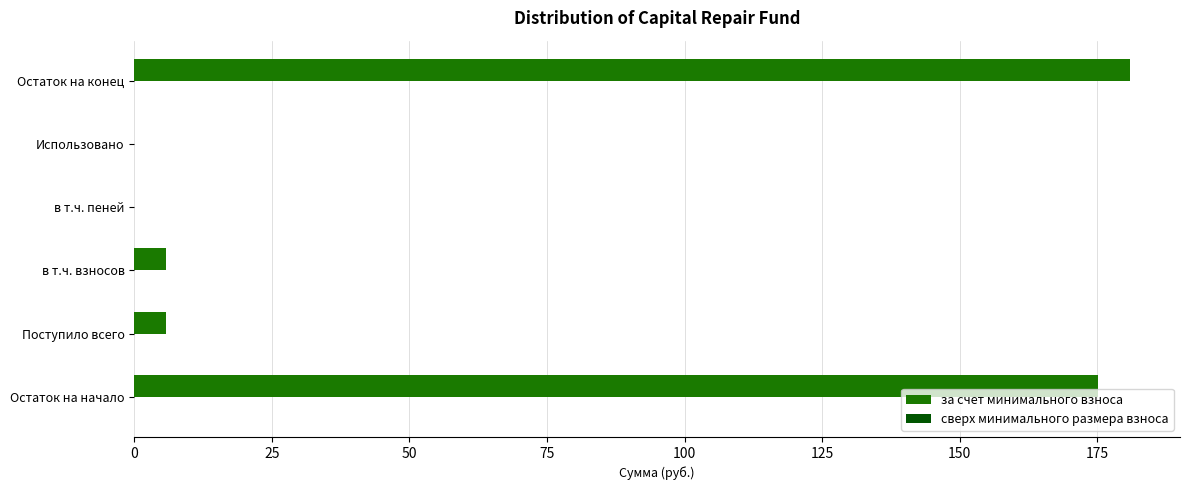

Which label corresponds to the largest value in the chart?

Остаток на конец